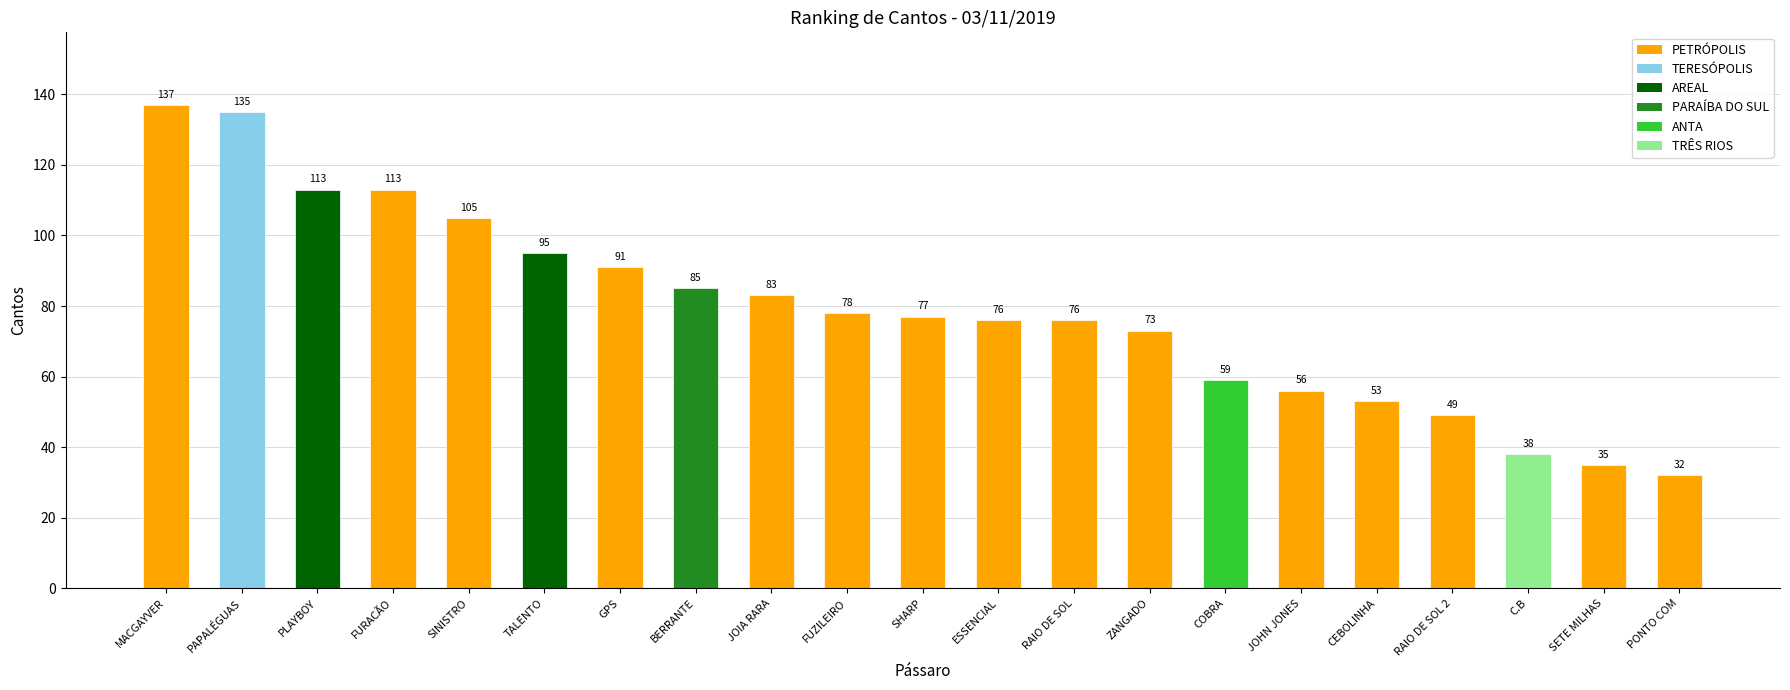

How many data points are above 77?

10